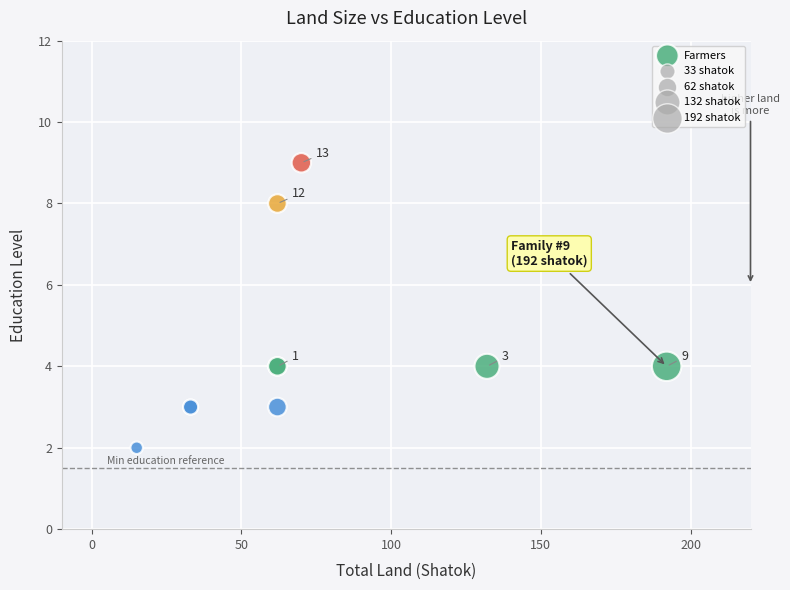

What Y value in the scatter plot is closest to 5?

4